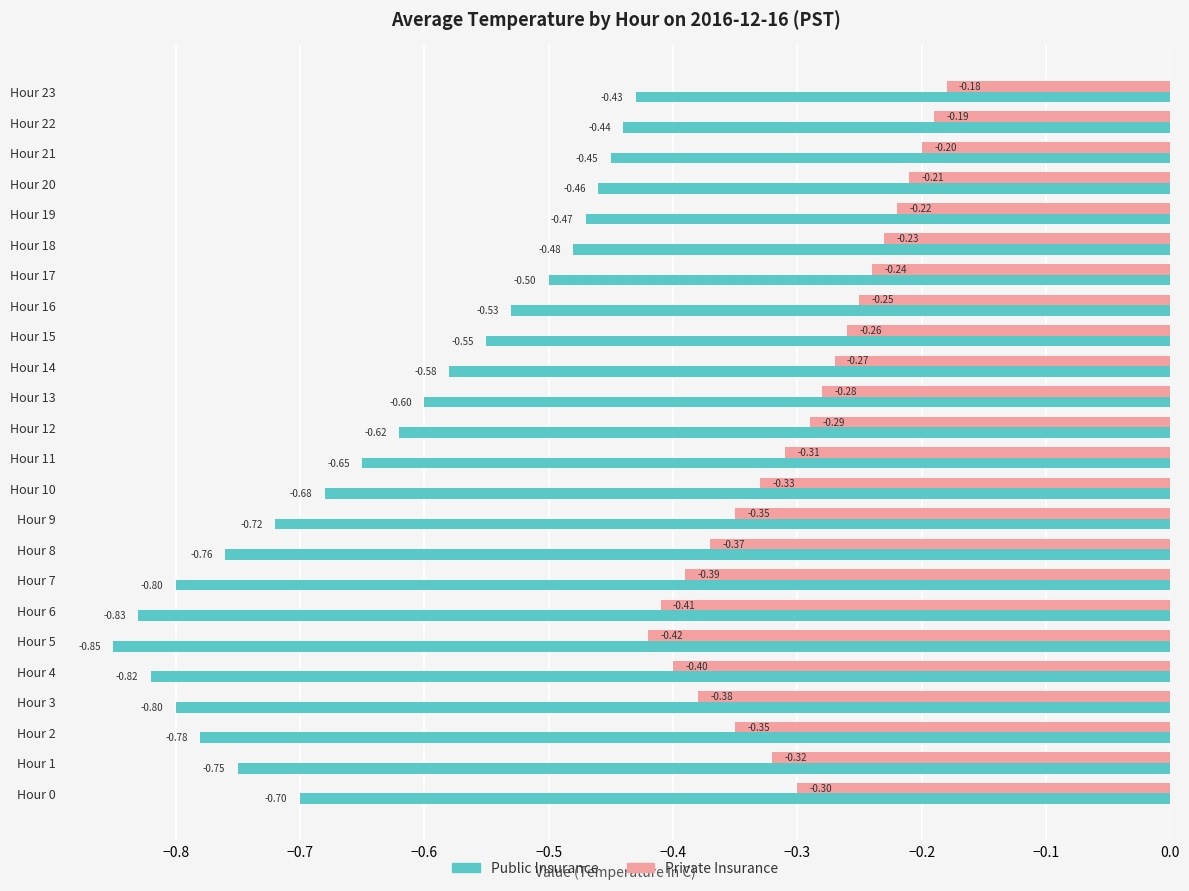

Which series changed the most between Hour 3 and Hour 21?

Public Insurance